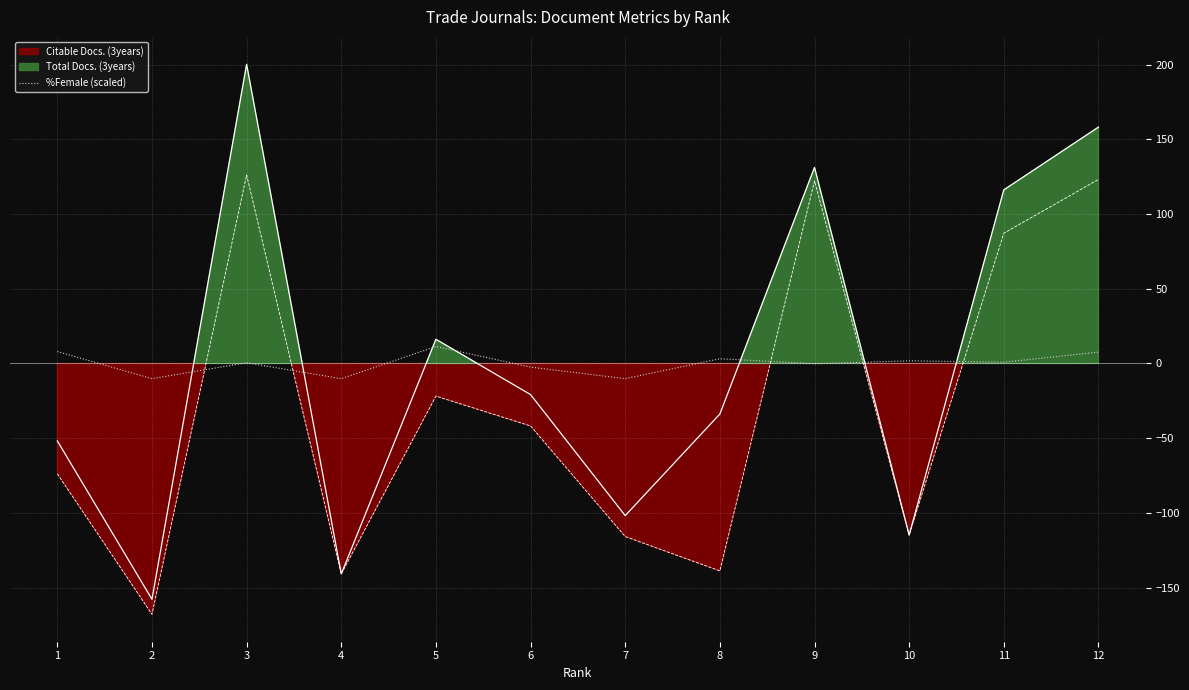

True or false: the data shows 0.8 at 11.

True